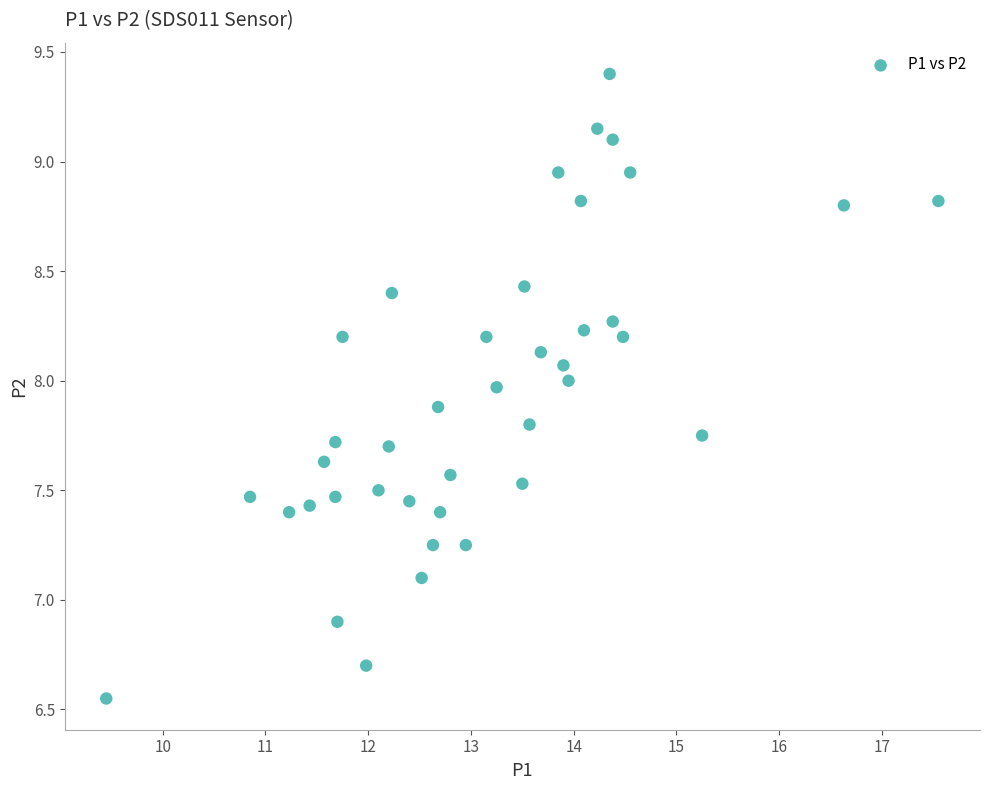

What is the range of X values (max minus min)?

8.1